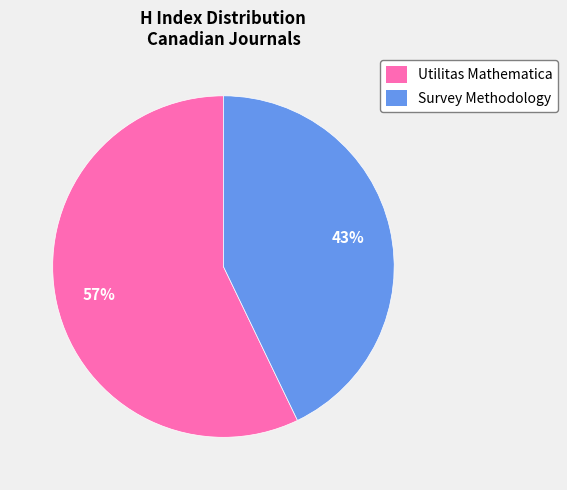

Which category has the biggest portion of the pie?

Utilitas Mathematica